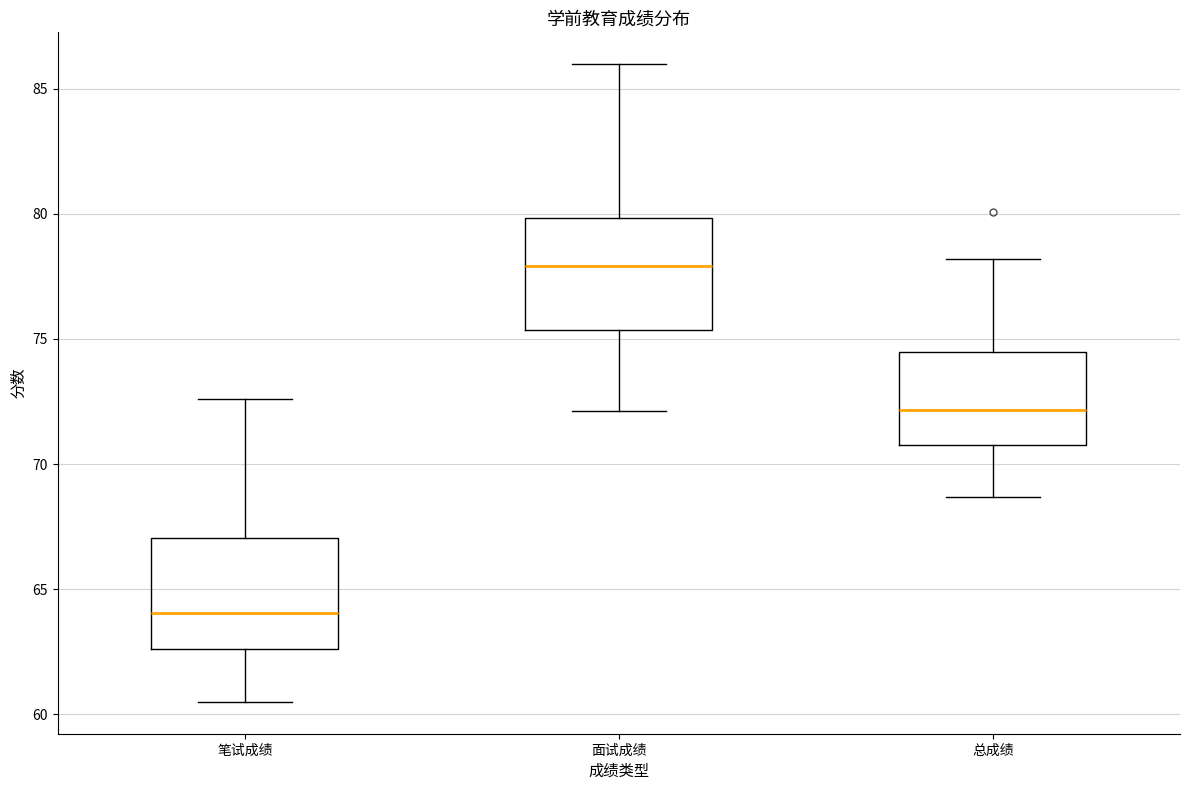

Where does the upper whisker of the box for 总成绩 end on the y-axis? The values are not printed on the chart, so give them approximately, as read against the axis.

78.0